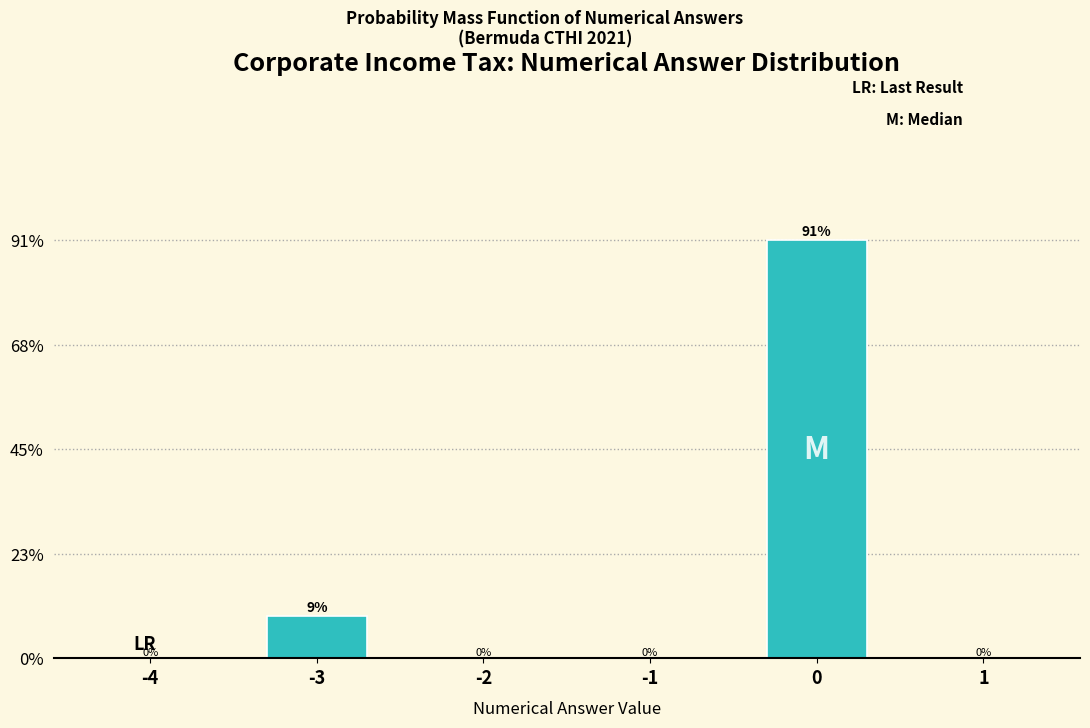

At which label is the value closest to 45?

-3